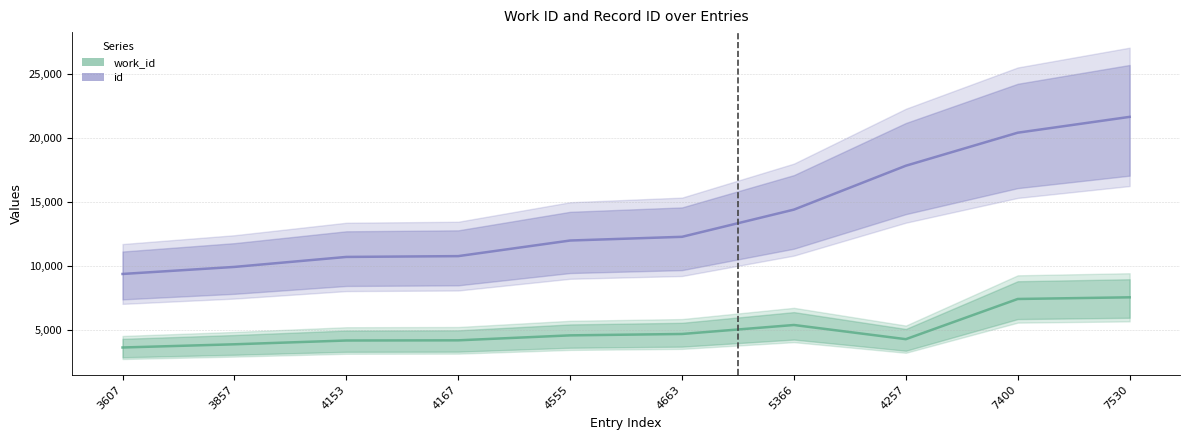

The value of id at 4663 is 8576. True or false?

False